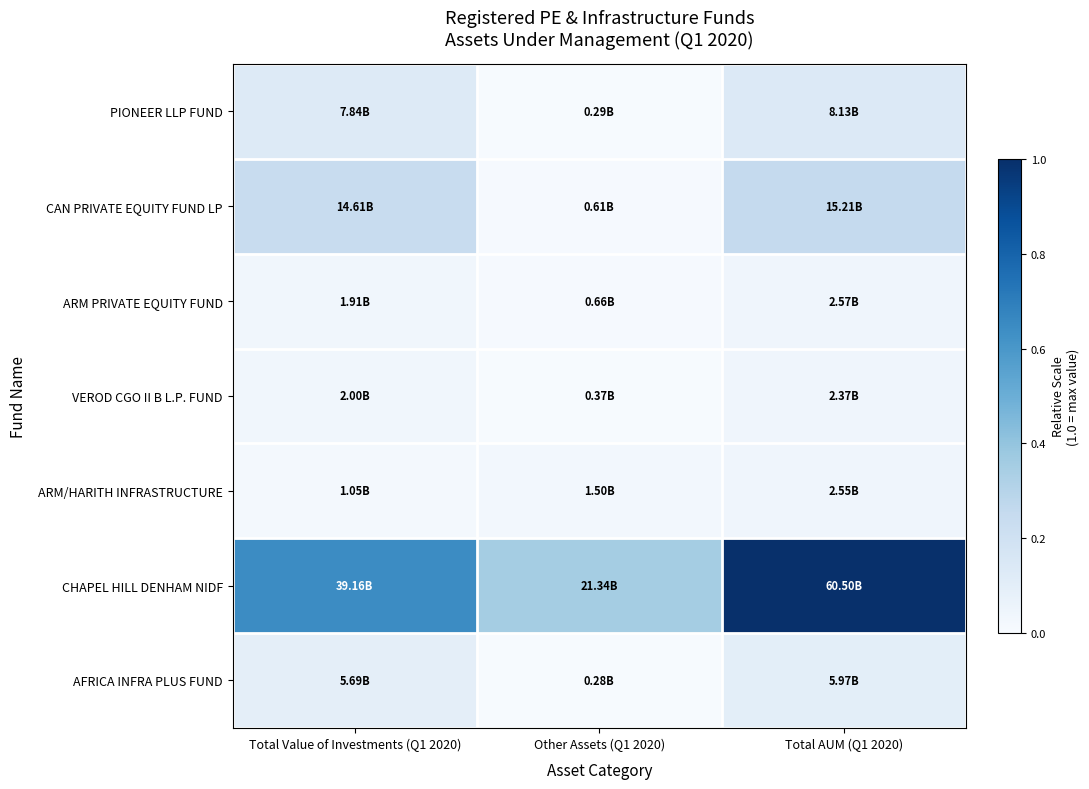

Which has a higher value, Other Assets (Q1 2020) or Total Value of Investments (Q1 2020)?

Total Value of Investments (Q1 2020)